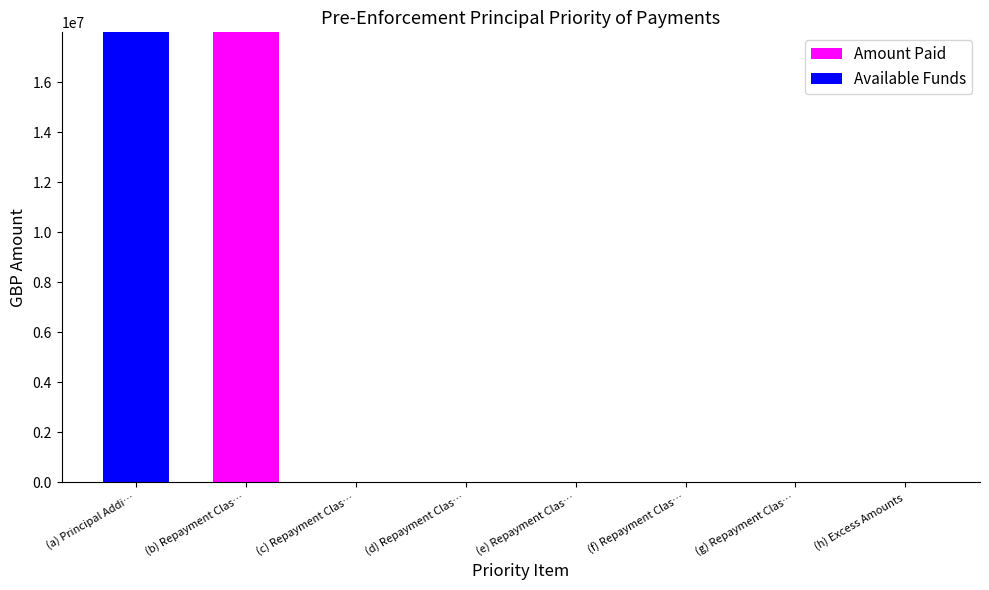

What is the sum of the Amount Paid values at (b) Repayment Clas… and (g) Repayment Clas…?

17998302.2